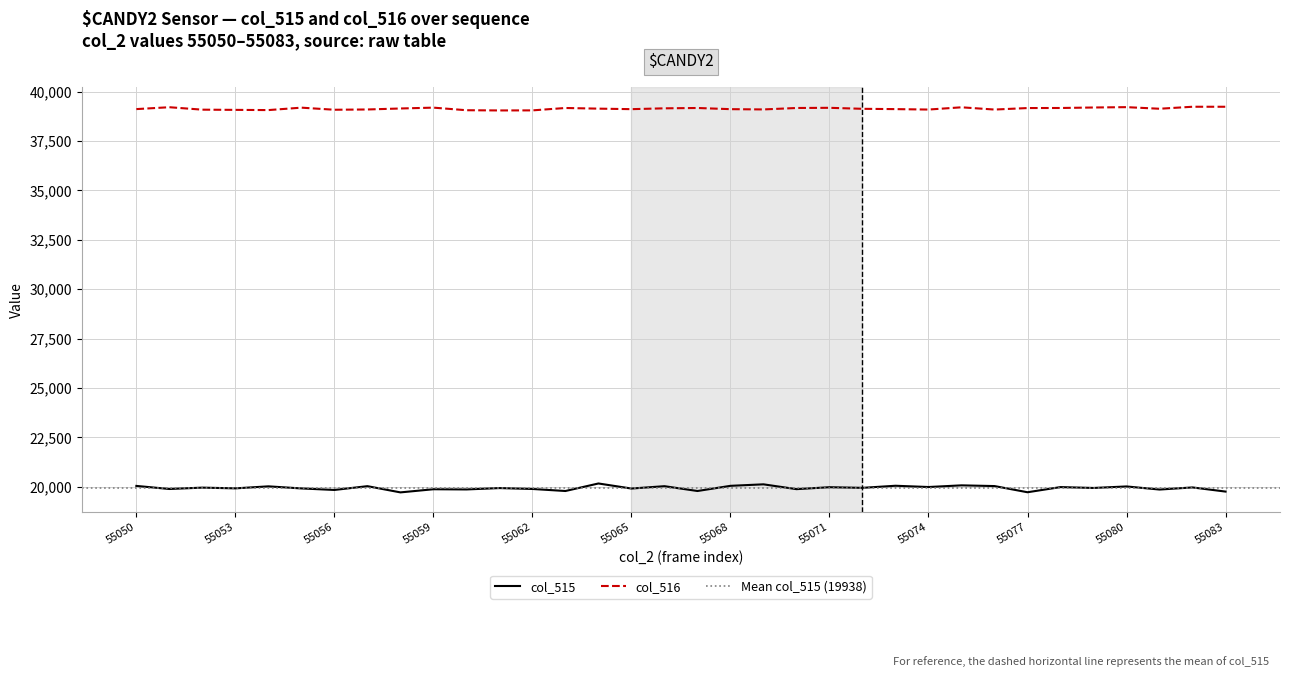

The value of col_516 at 55080 is 9234. True or false?

False